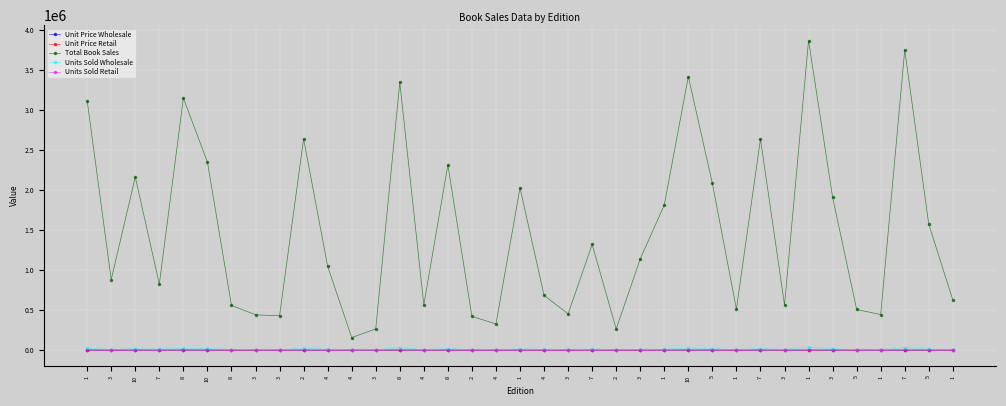

What are all the series names shown in the legend?

Unit Price Wholesale, Unit Price Retail, Total Book Sales, Units Sold Wholesale, Units Sold Retail